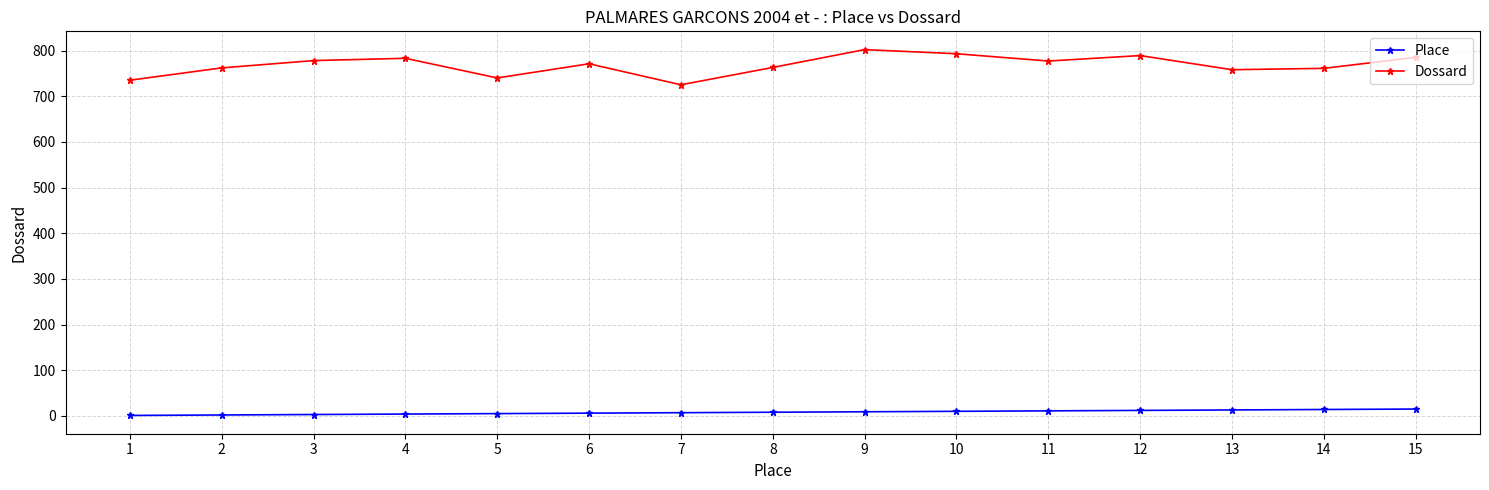

Which series has the largest total across all categories?

Dossard